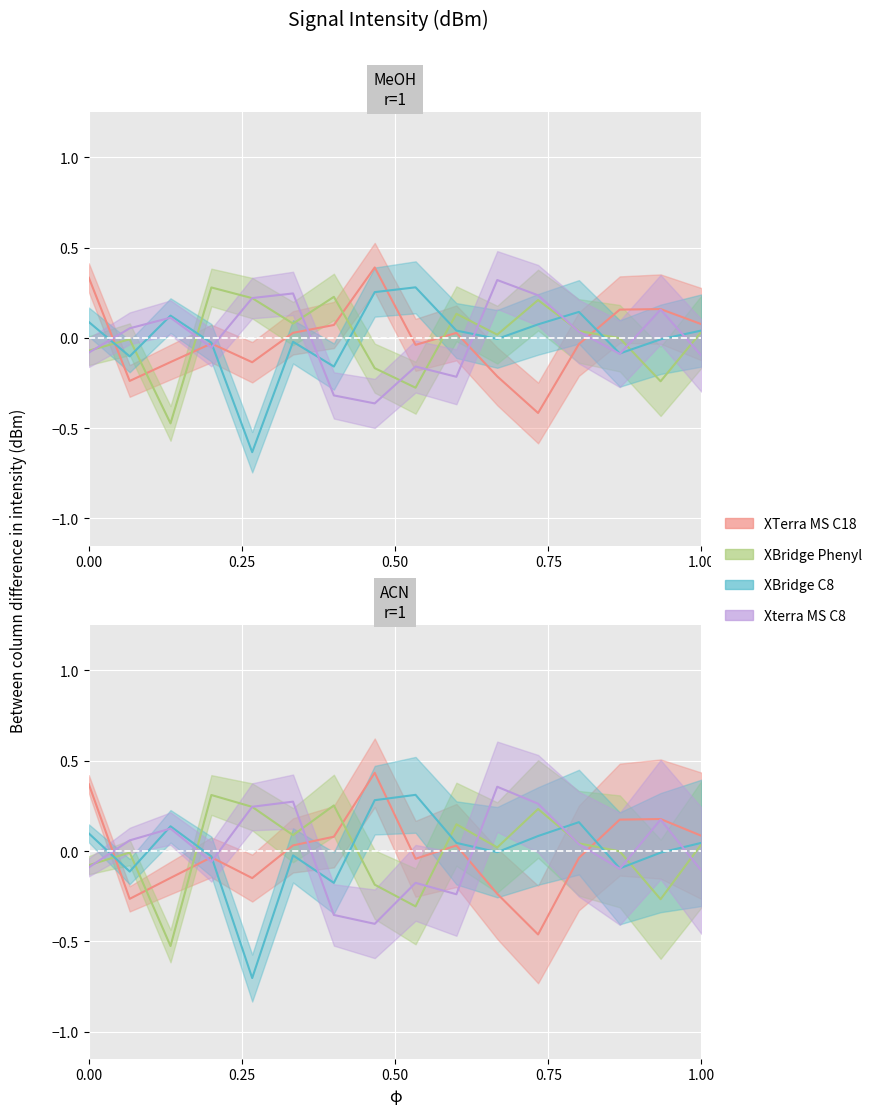

How many lines are shown in the chart?

4